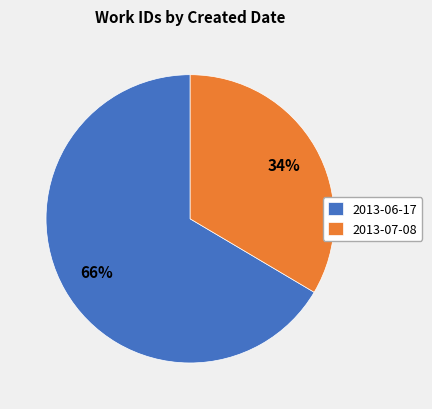

Does 2013-06-17 account for over 50% of the chart?

Yes